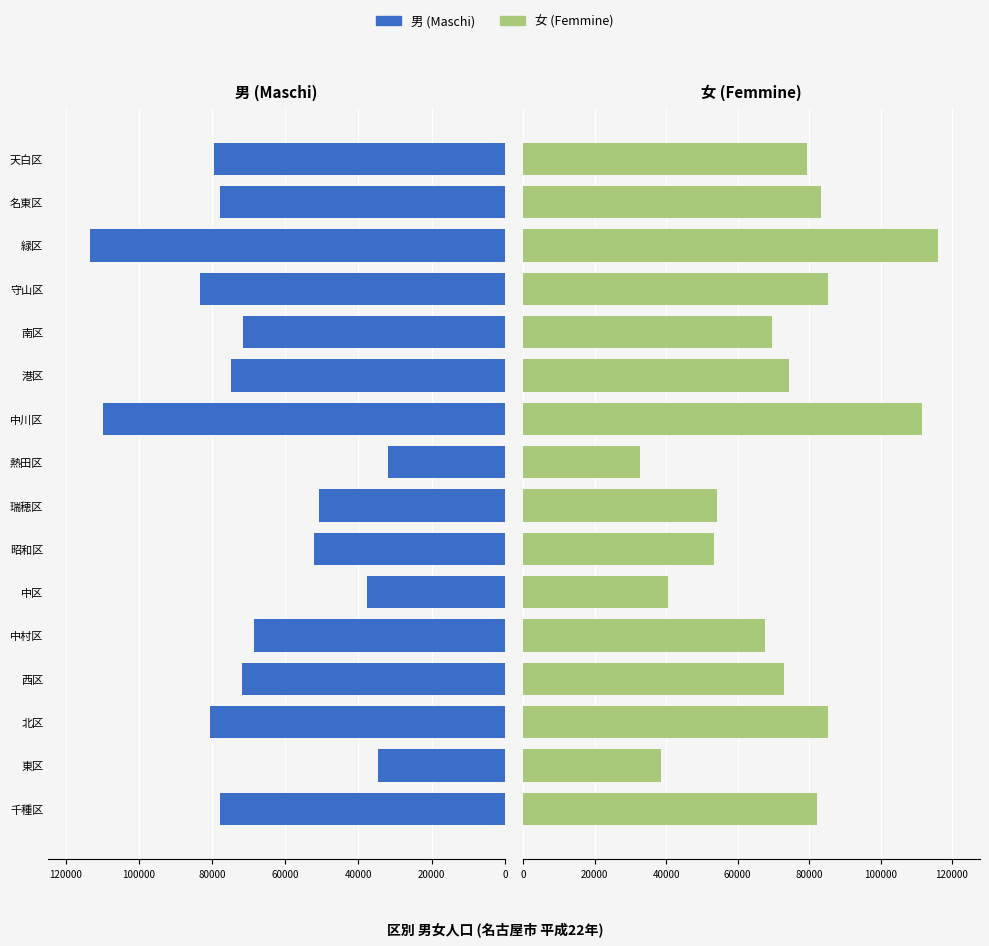

Between 西区 and 南区, which series saw the biggest shift?

女 (Femmine)